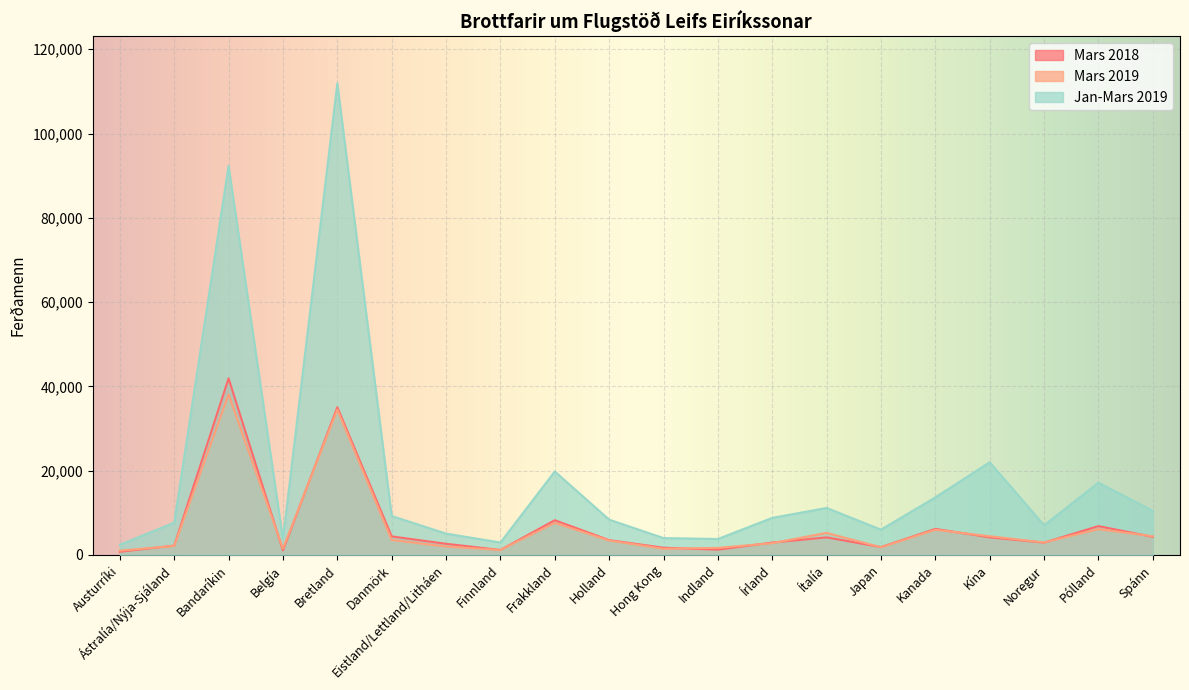

Where is Jan-Mars 2019 nearest to the value 57153?

Kína